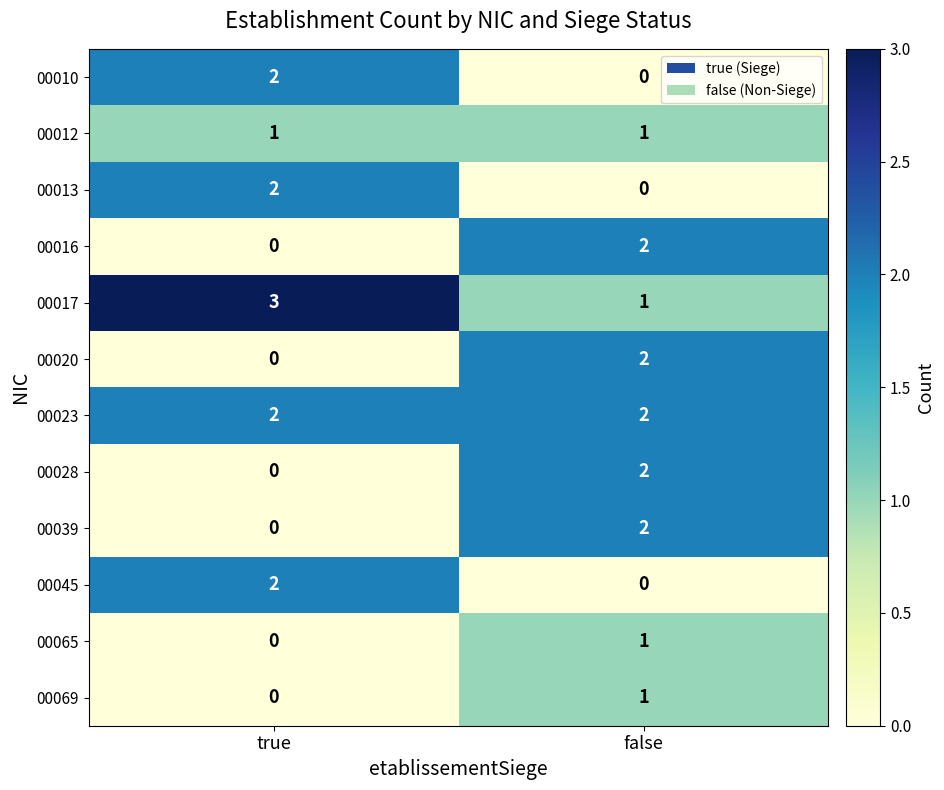

What is the total value across all series at false?

14